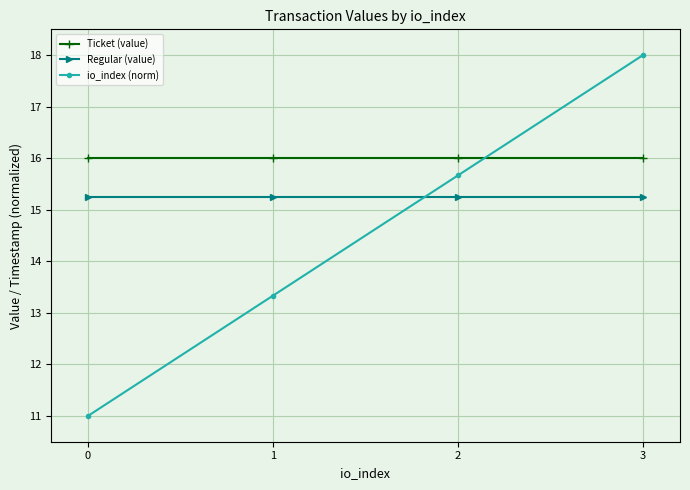

True or false: Ticket (value) has a value of 16.0 at 1.

True